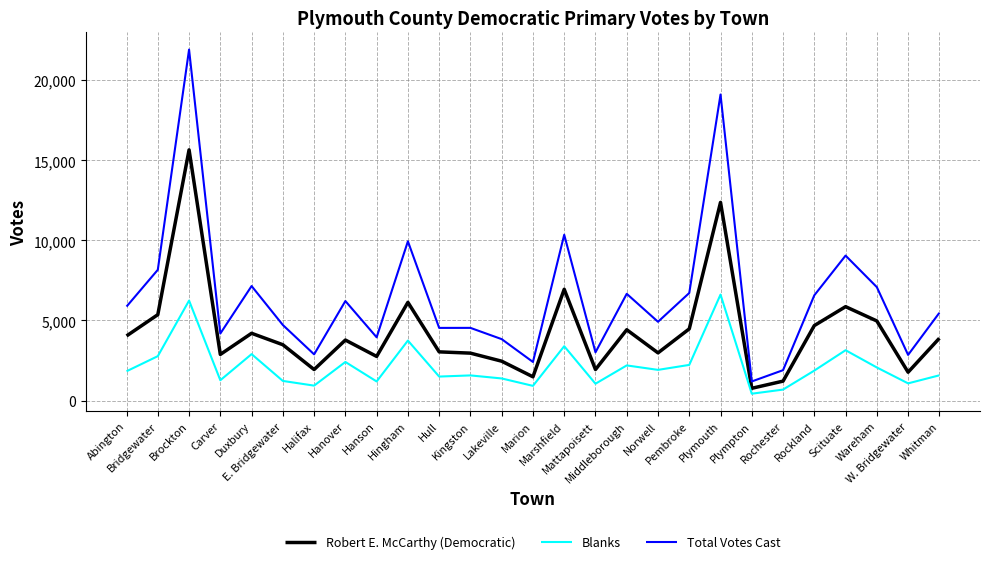

True or false: Blanks and Total Votes Cast cross at least once.

False